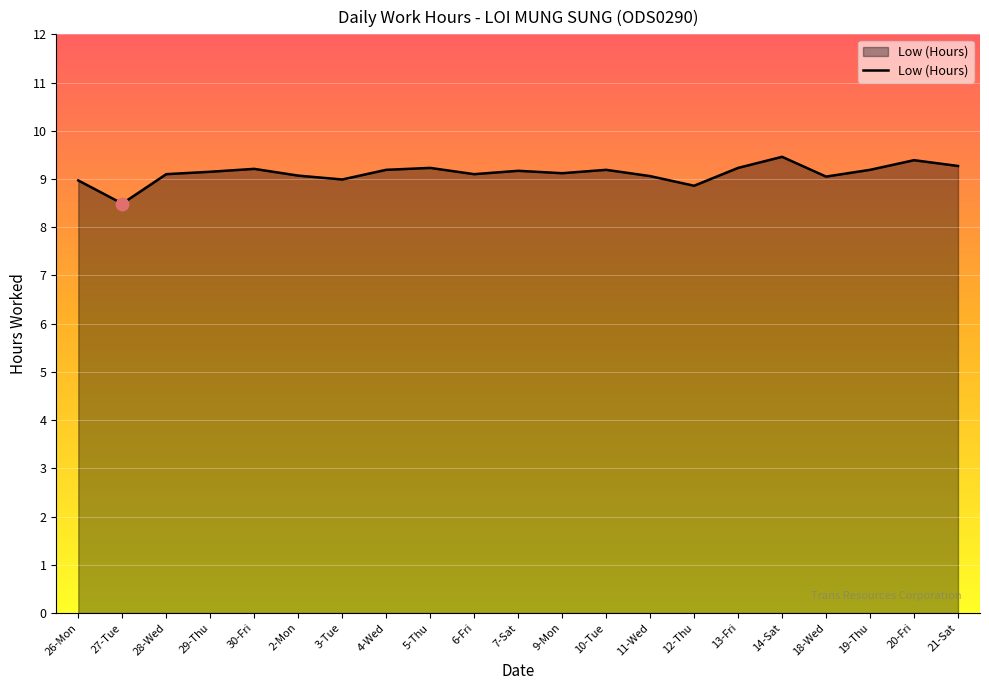

What is the change in value from 11-Wed to 19-Thu?

+0.1